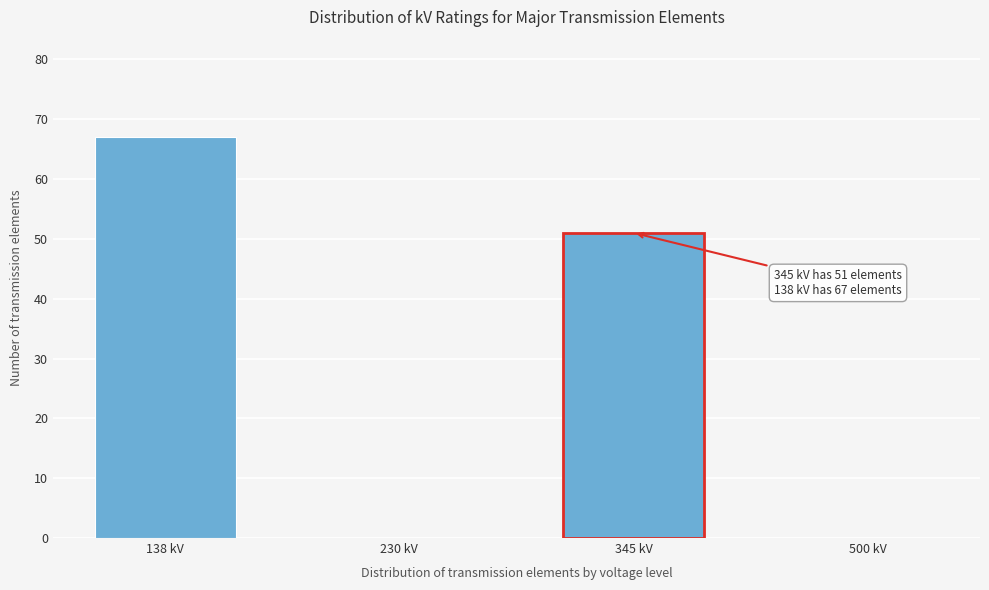

Reading left to right, list all the values displayed in this chart.

138 kV=67	230 kV=0	345 kV=51	500 kV=0